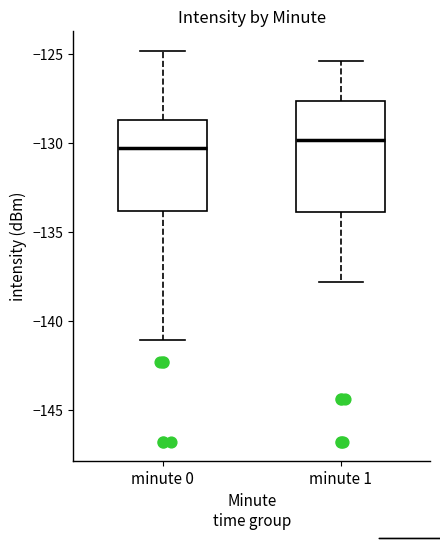

Where does the upper whisker of the box for minute 1 end on the y-axis? The values are not printed on the chart, so give them approximately, as read against the axis.

-125.5